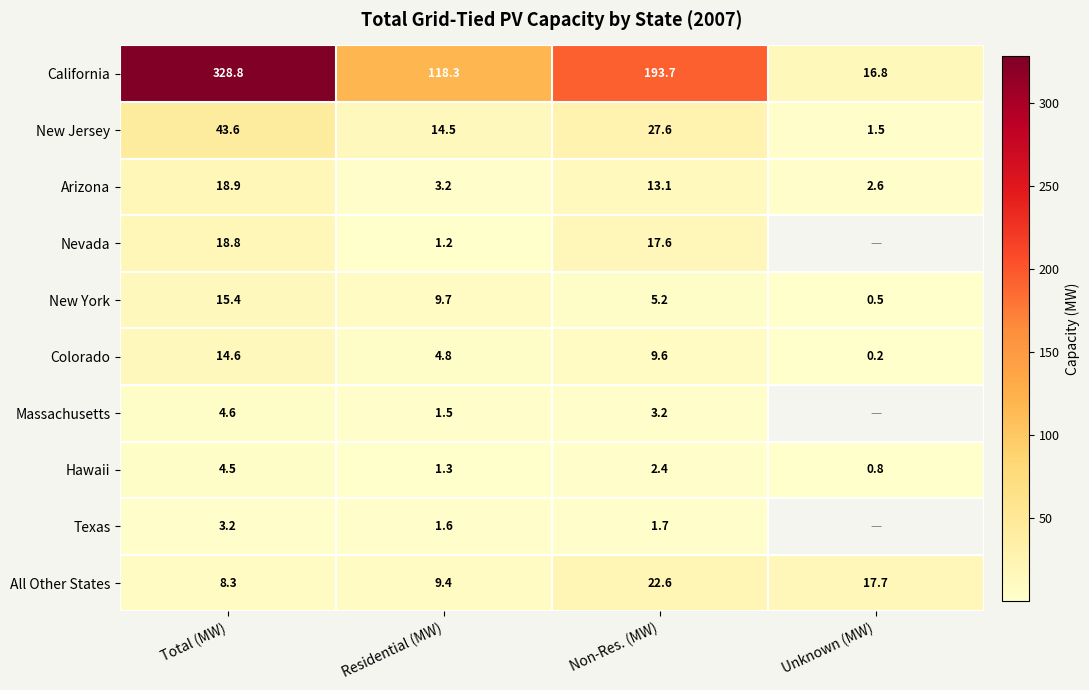

What is the sum of the Arizona values at Non-Res. (MW) and Unknown (MW)?

15.7